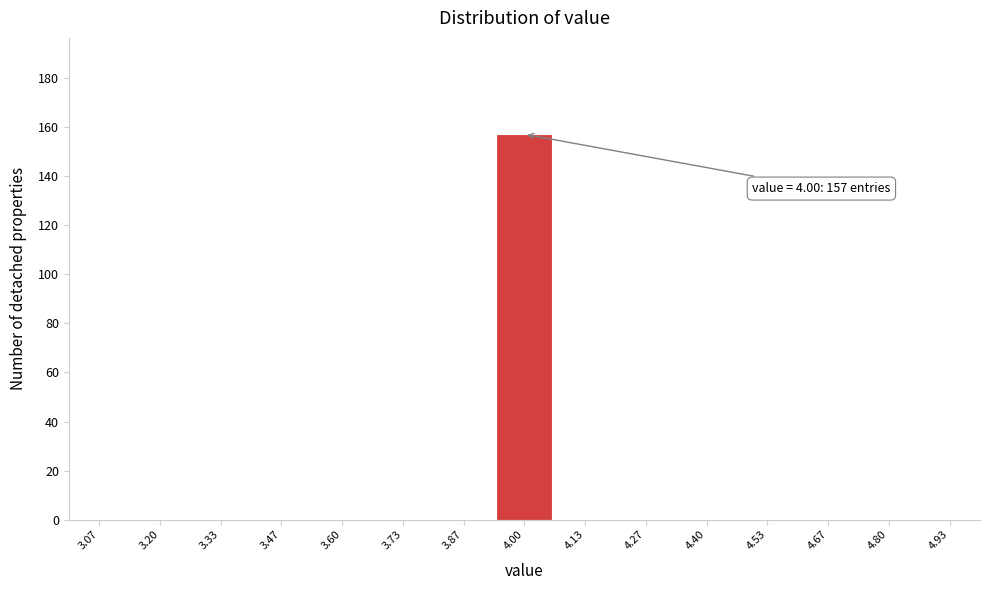

Which range on the x-axis has the tallest bar?

3.94 to 4.06